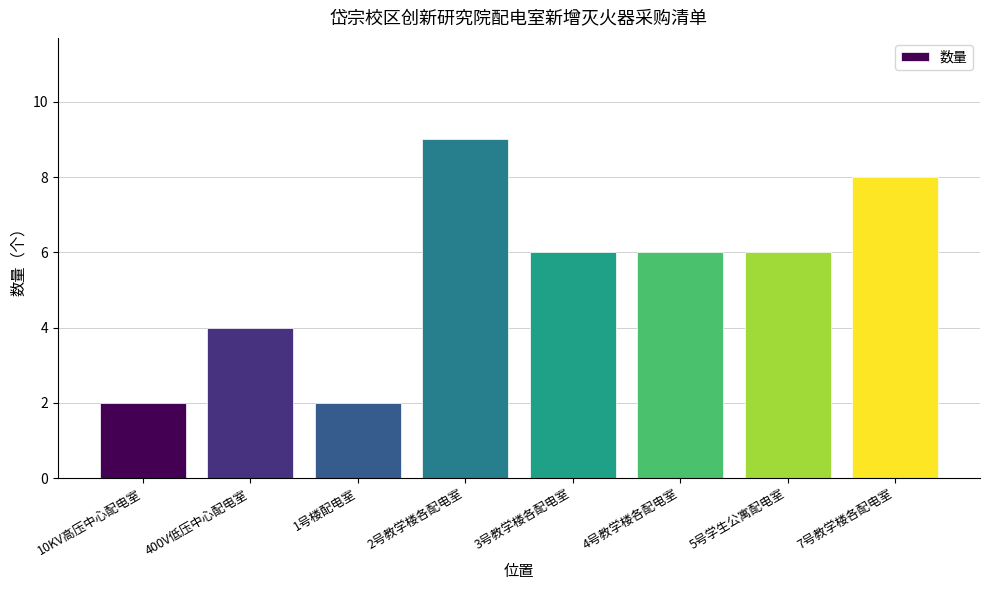

What is the change in value from 3号教学楼各配电室 to 7号教学楼各配电室?

+2